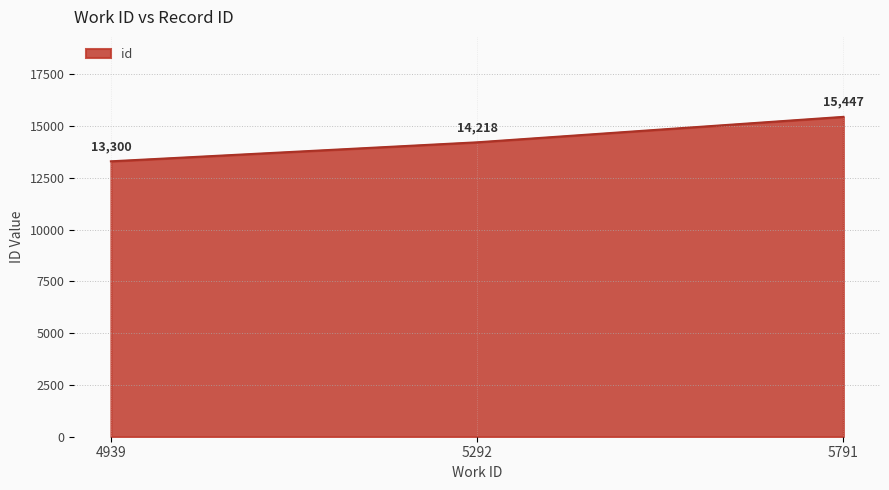

What value does the data have at 5292, to the nearest 100?

14200